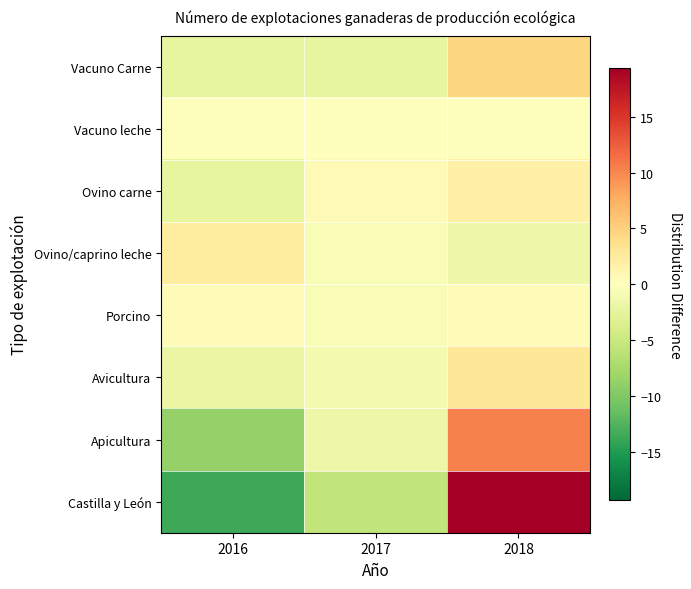

At which category is the sum across all series the highest?

2018